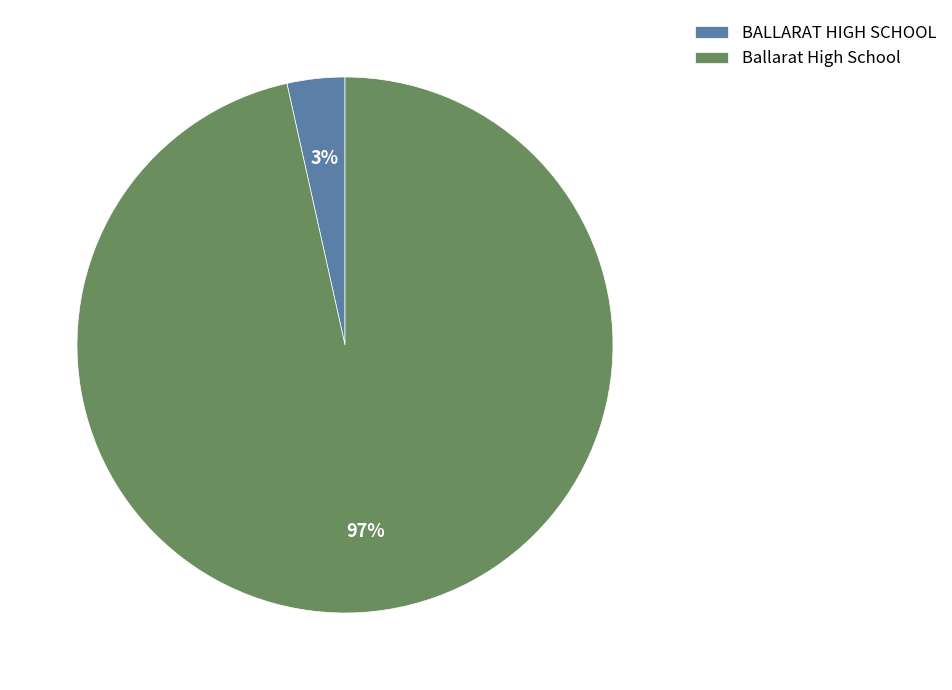

Do Ballarat High School and BALLARAT HIGH SCHOOL together represent more than half of the pie?

Yes